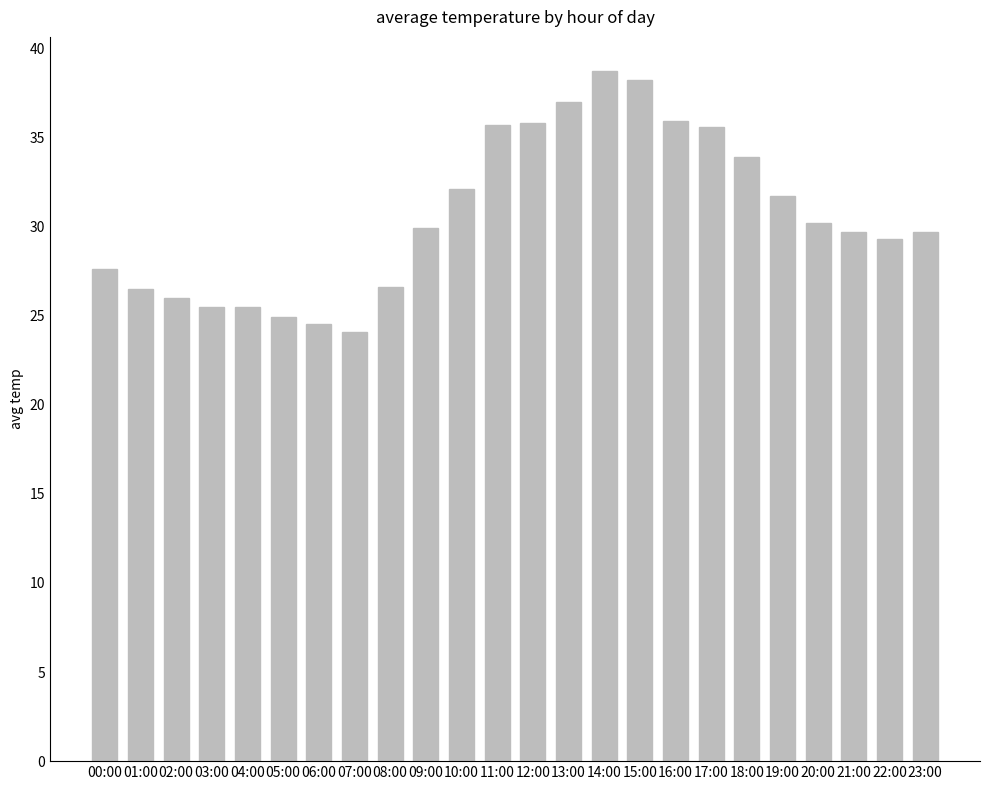

What is the sum of the values at 06:00 and 00:00?

52.1